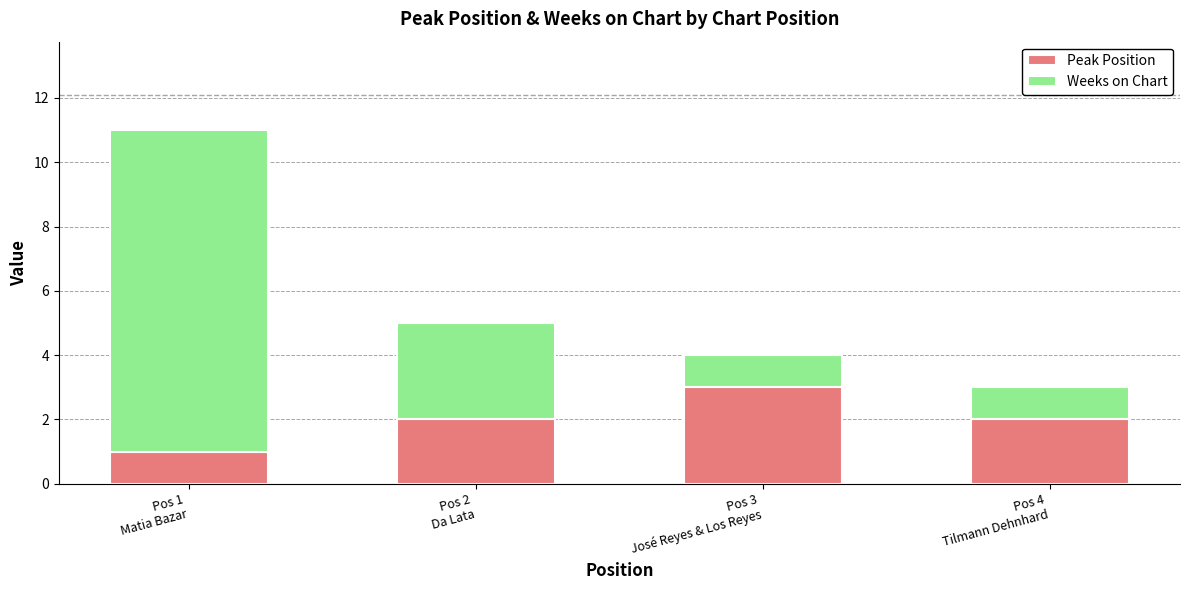

What is the highest value of the Peak Position series?

3